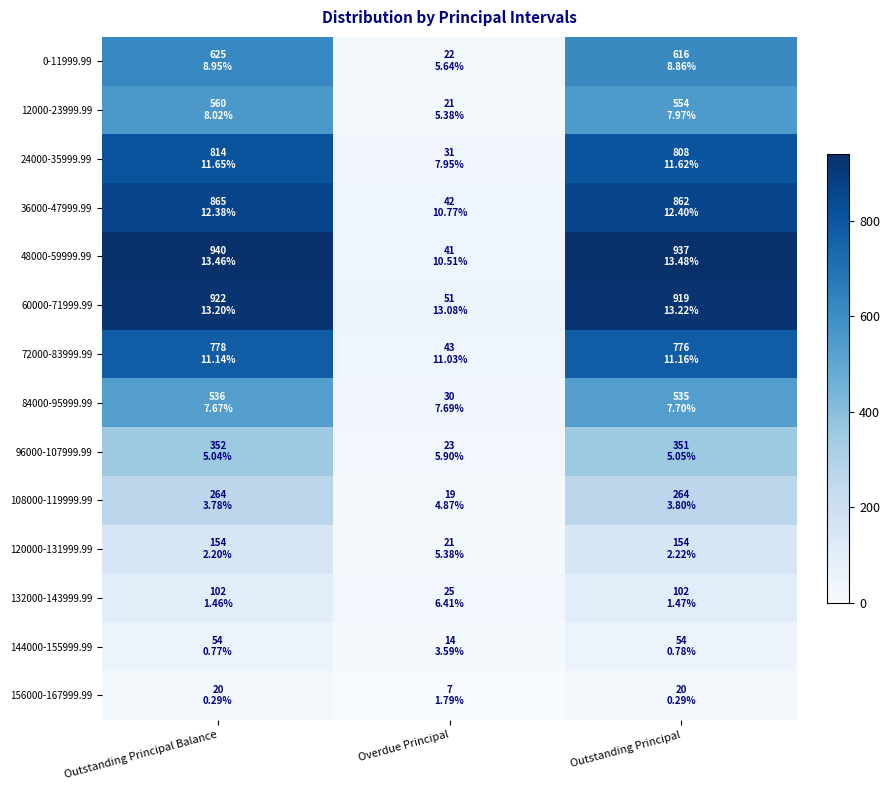

Which has a higher value, Outstanding Principal Balance or Outstanding Principal?

Outstanding Principal Balance